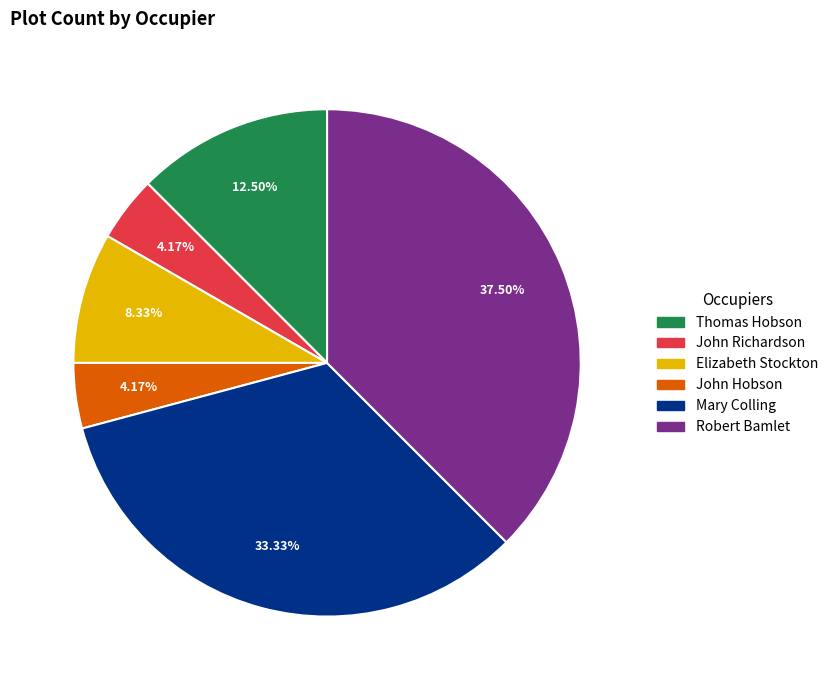

How many segments does this pie chart have?

6